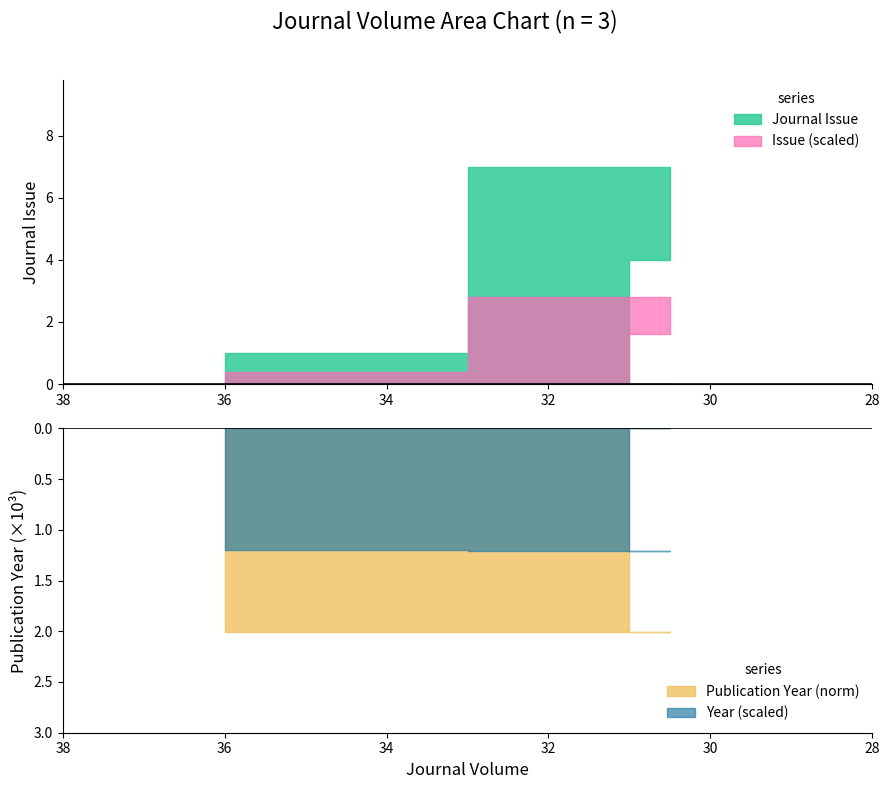

What is the maximum value shown in the chart?

2012